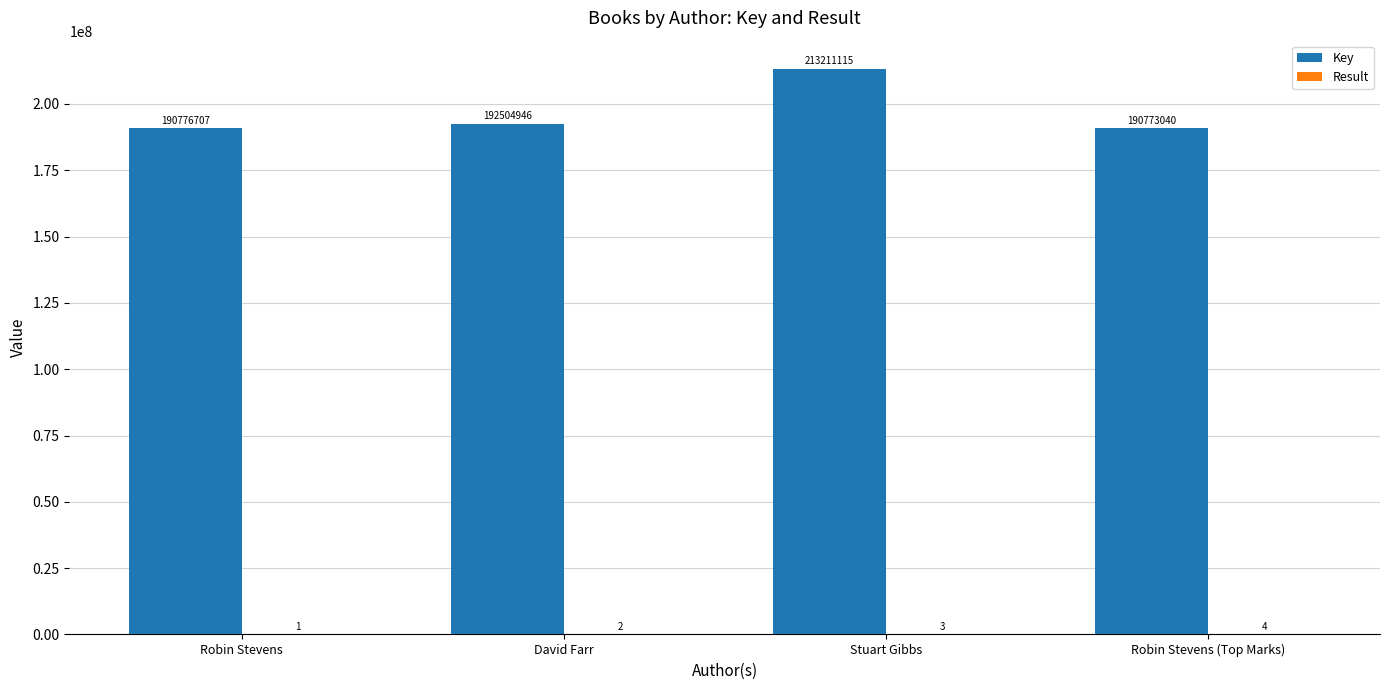

Is it true that Key equals 190773040 at Robin Stevens (Top Marks)?

True